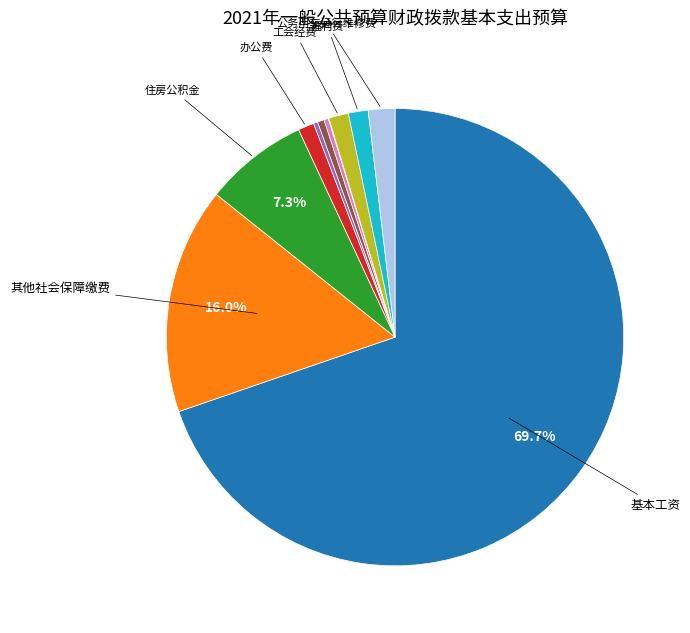

Is there a majority slice in this chart?

Yes